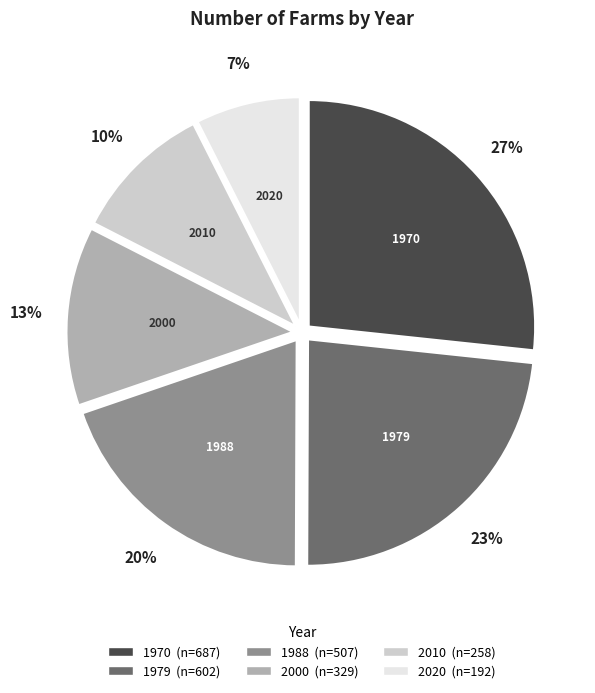

To the nearest percent, what is the average slice percentage?

17%